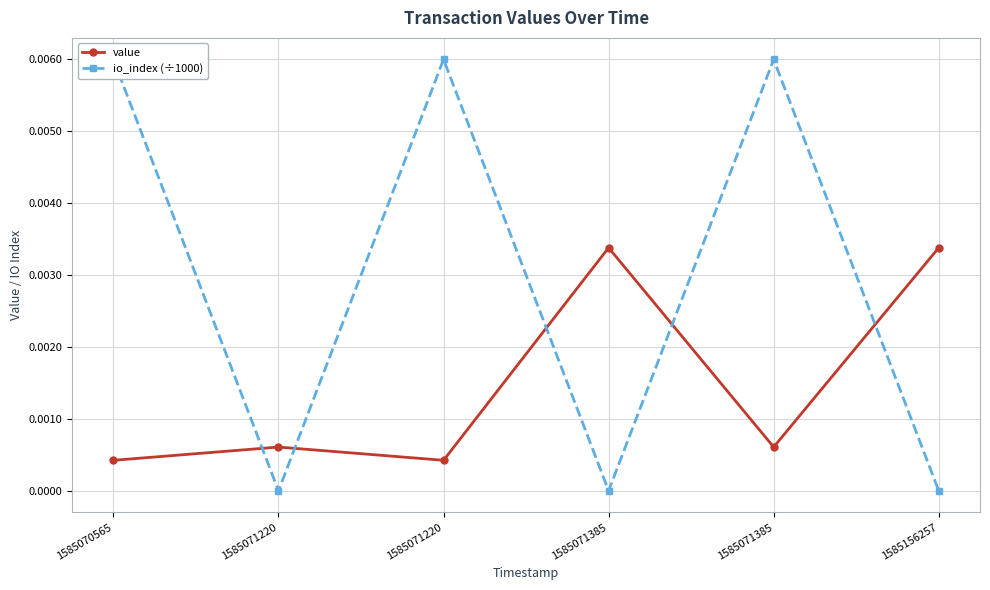

Between which two adjacent categories do value and io_index (÷1000) first intersect?

1585070565 and 1585071220